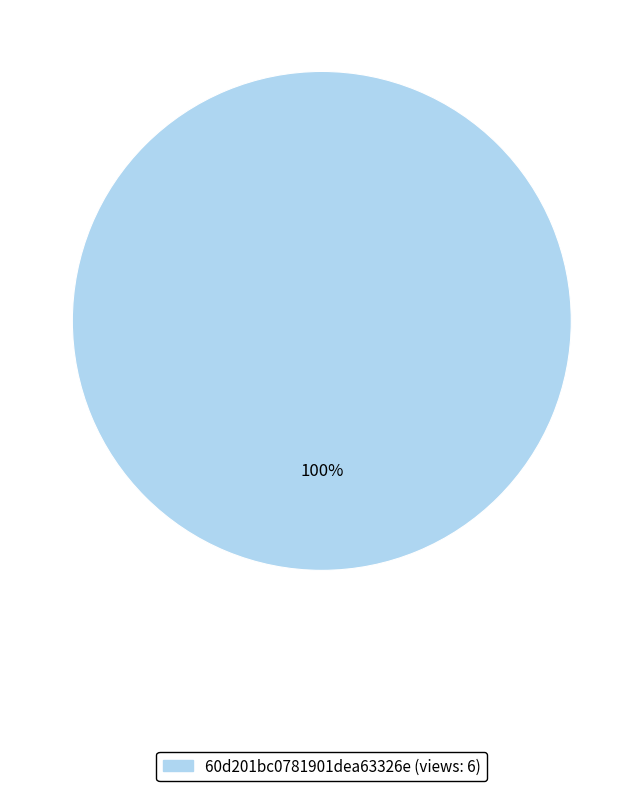

Is there any slice that represents more than half of the pie?

Yes